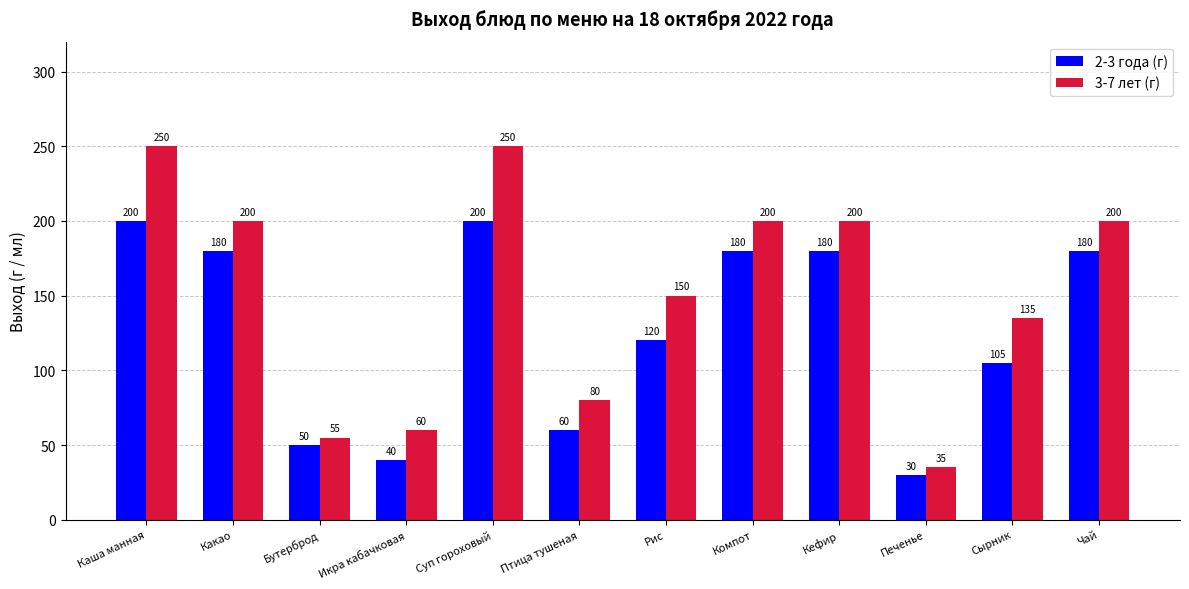

Read the 2-3 года (г) value at Компот, to the nearest 50.

200